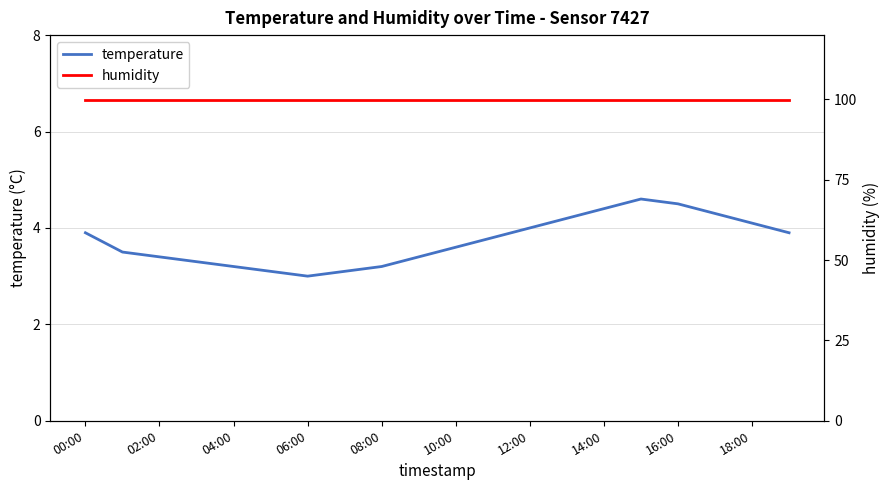

True or false: humidity and temperature cross at least once.

False